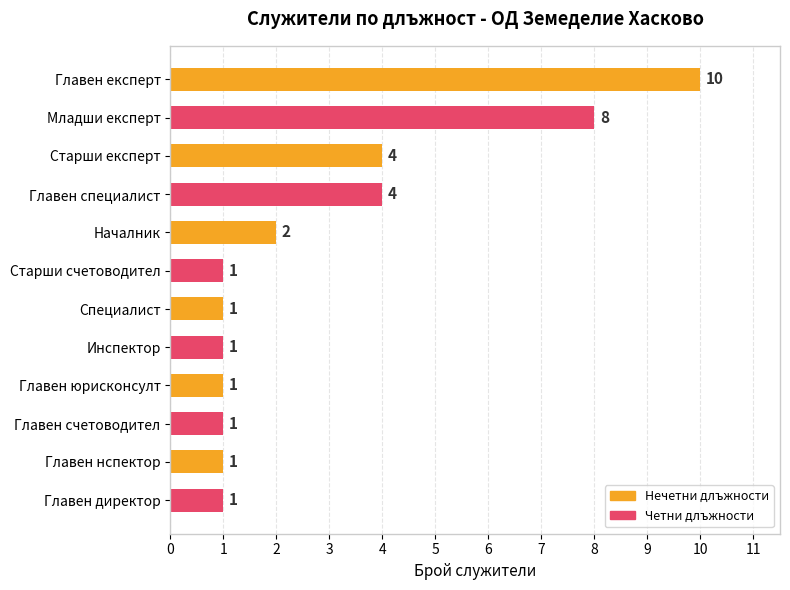

The value at Главен нспектор is 1. True or false?

True